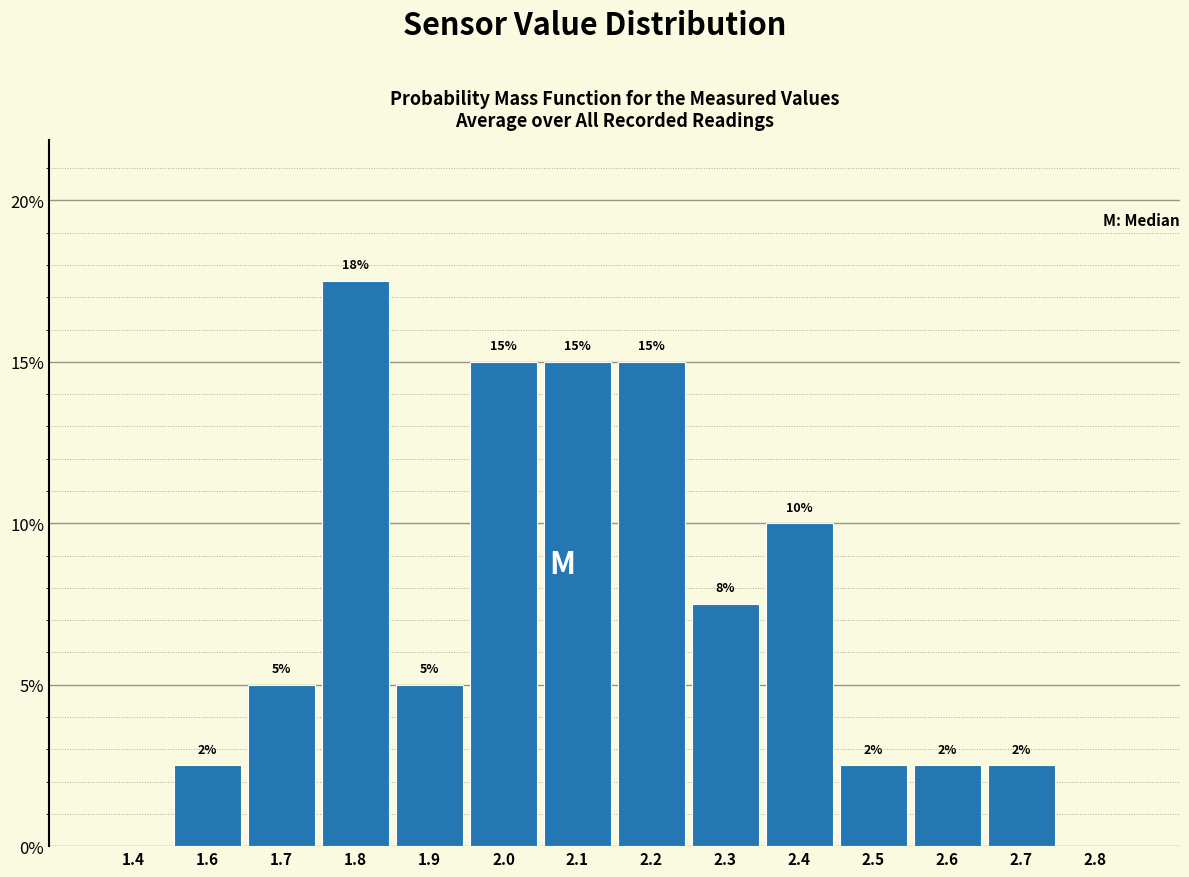

What is the sum of the values at 2.4 and 1.4?

10.0